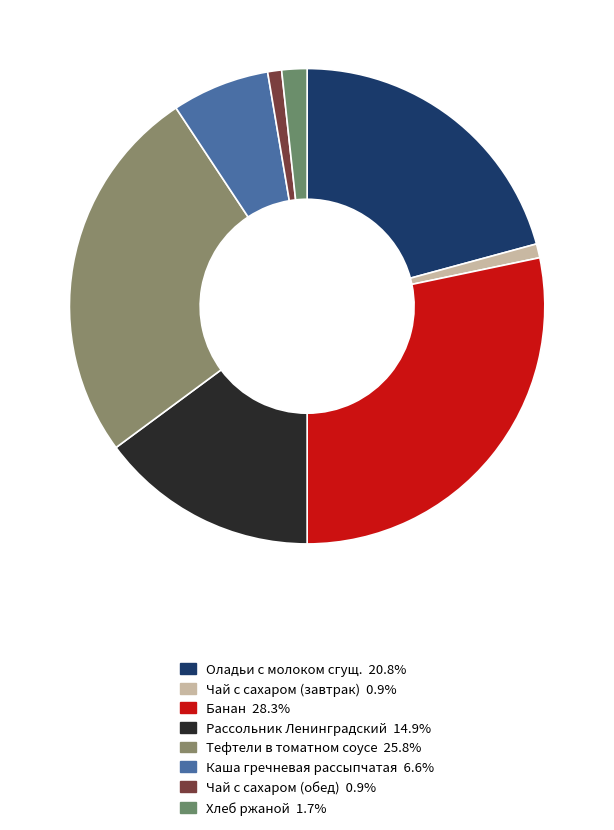

What percentage is the Хлеб ржаной slice, to the nearest percent?

2%